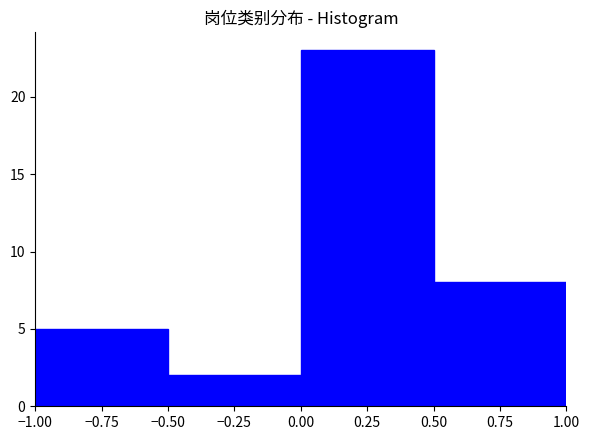

Reading left to right, list every bar in this chart as the range it spans on the x-axis followed by its height. The values are not printed on the chart, so give them approximately, as read against the axis.

-1.00 to -0.50: 5
-0.50 to 0.00: 2
0.00 to 0.50: 23
0.50 to 1.00: 8